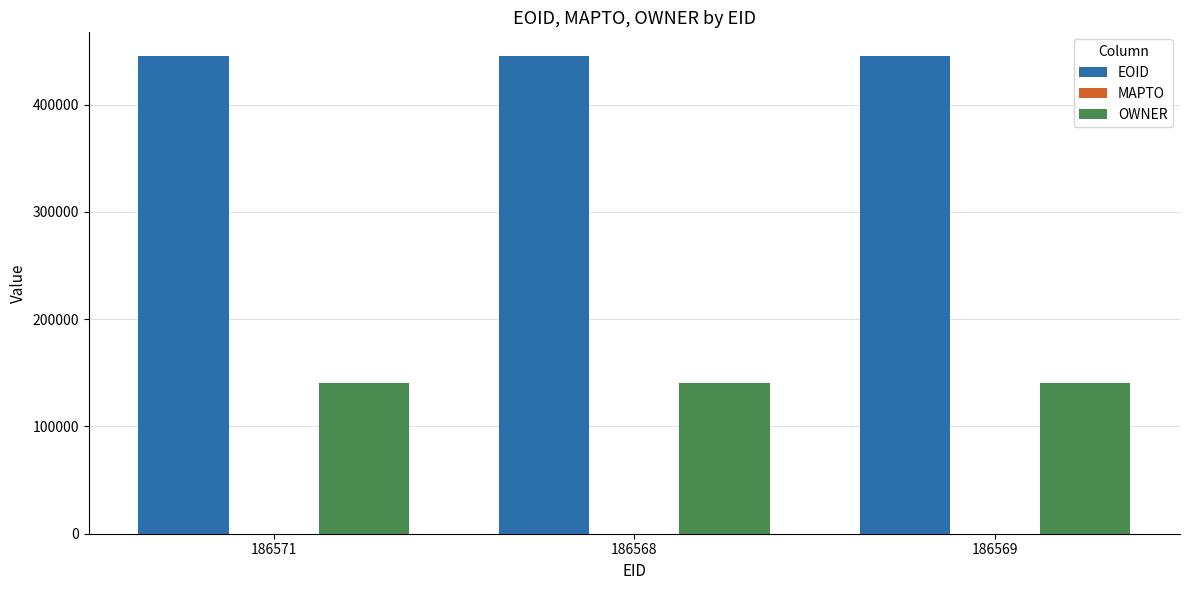

What is the minimum value shown in the chart?

140717